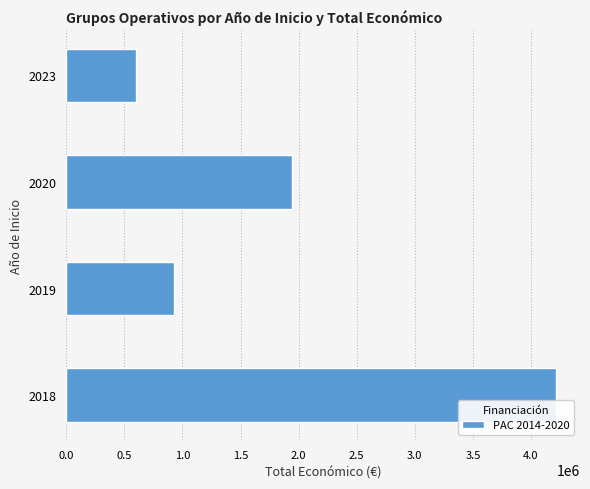

What is the change in value from 2018 to 2020?

-2265469